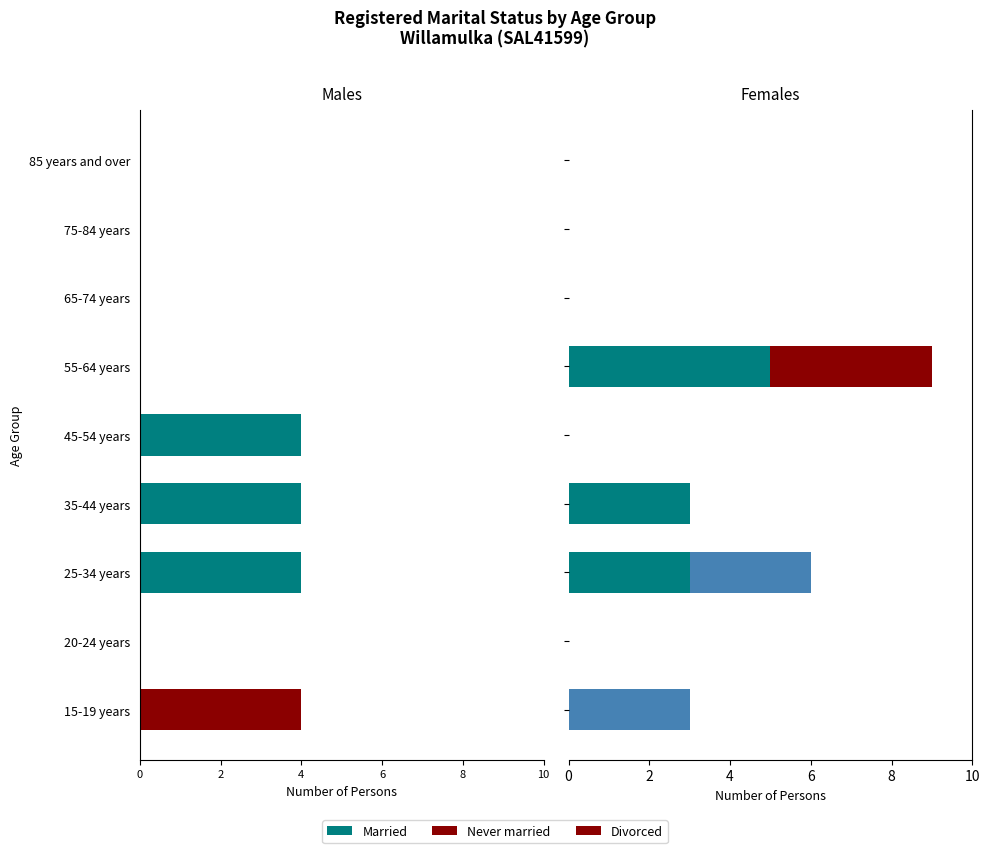

Between 15-19 years and 35-44 years, which is larger?

35-44 years